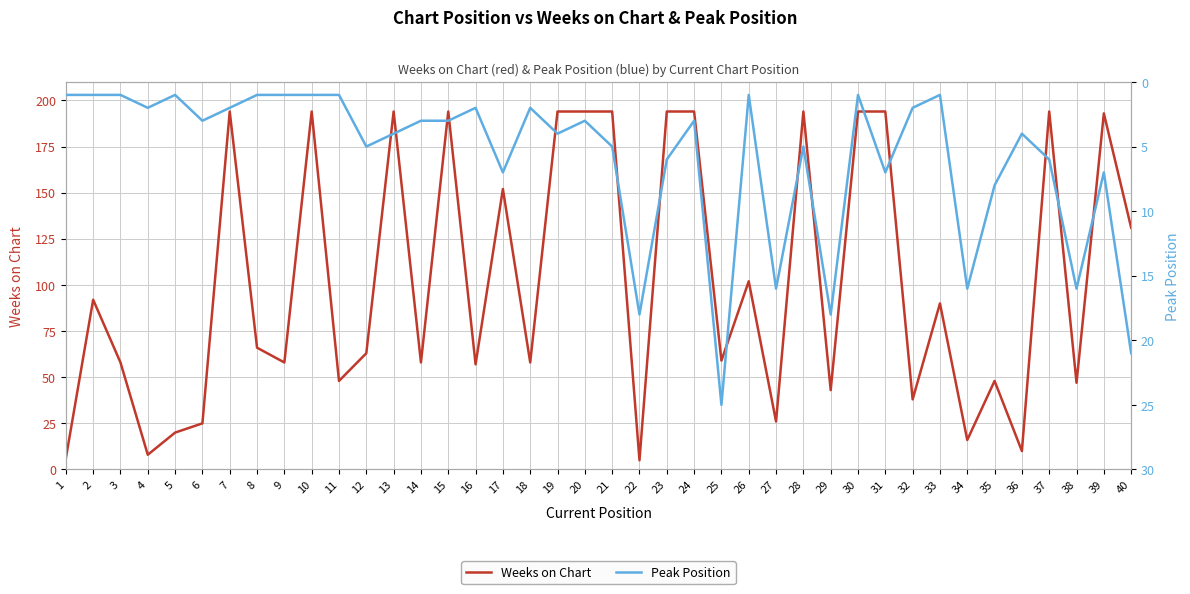

Rank the categories by Peak Position value from highest to lowest.

25, 40, 22, 29, 27, 34, 38, 35, 17, 31, 39, 23, 37, 12, 21, 28, 13, 19, 36, 6, 14, 15, 20, 24, 4, 7, 16, 18, 32, 1, 2, 3, 5, 8, 9, 10, 11, 26, 30, 33